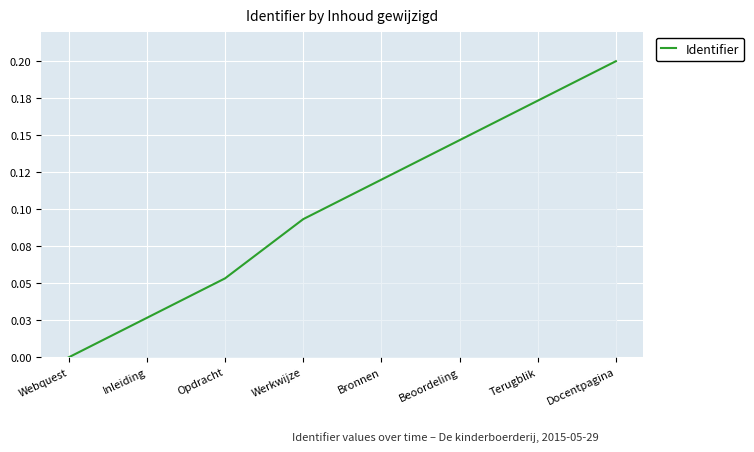

Which label corresponds to the smallest value in the chart?

Webquest